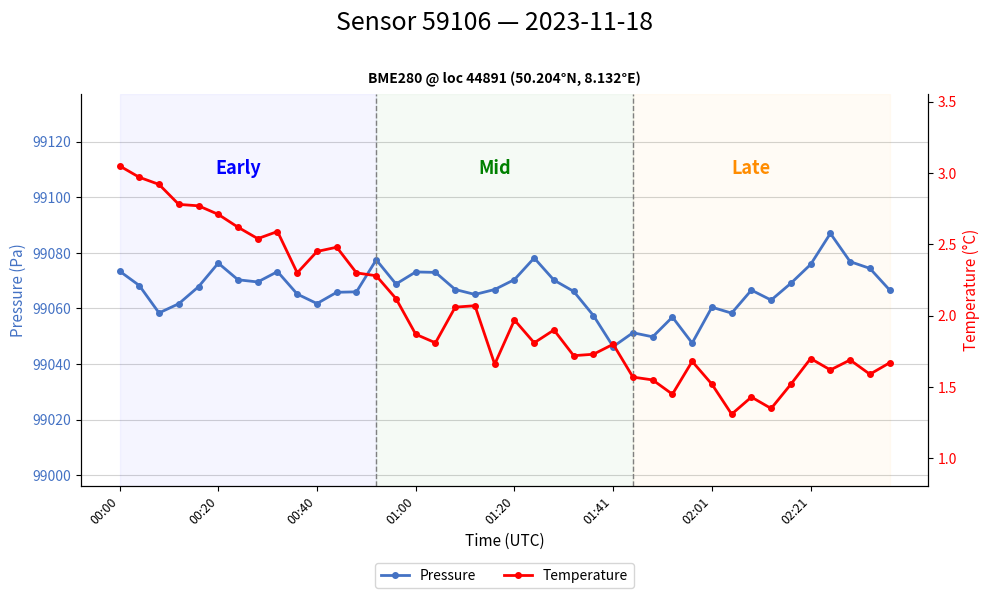

True or false: Pressure has a value of 99066.0 at 12.

True